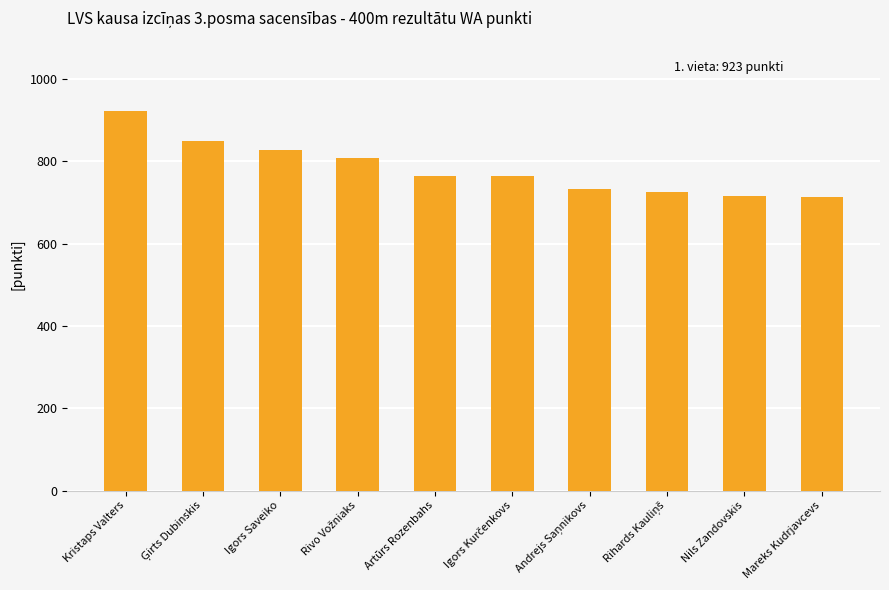

What is the average value?

782